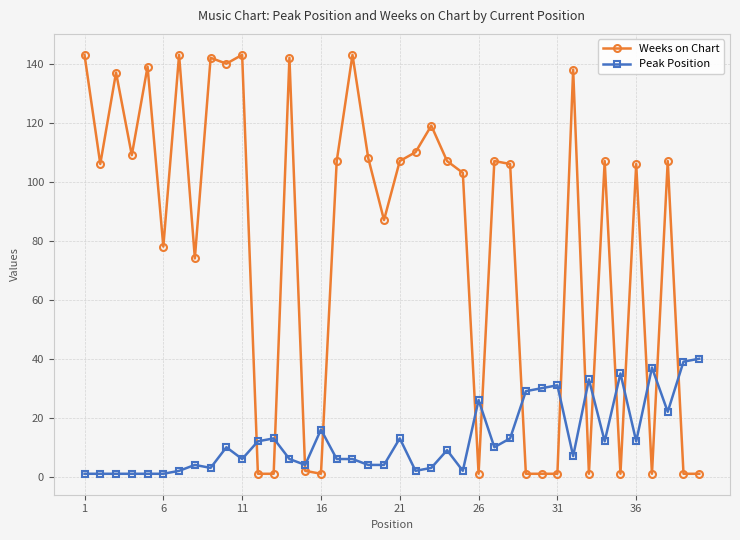

Rank the series by their maximum value, from lowest to highest.

Peak Position, Weeks on Chart